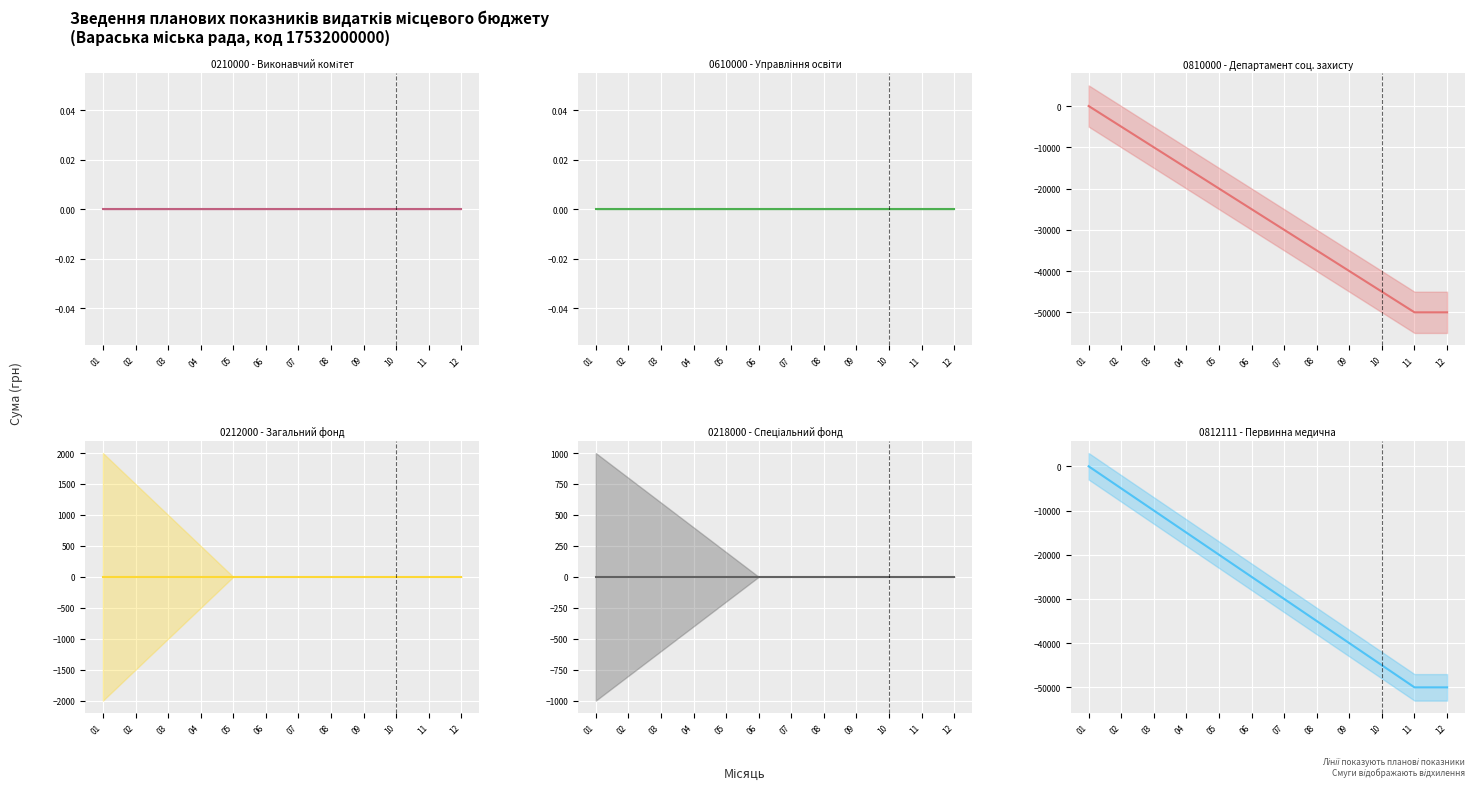

What is the minimum value shown in the chart?

-50000